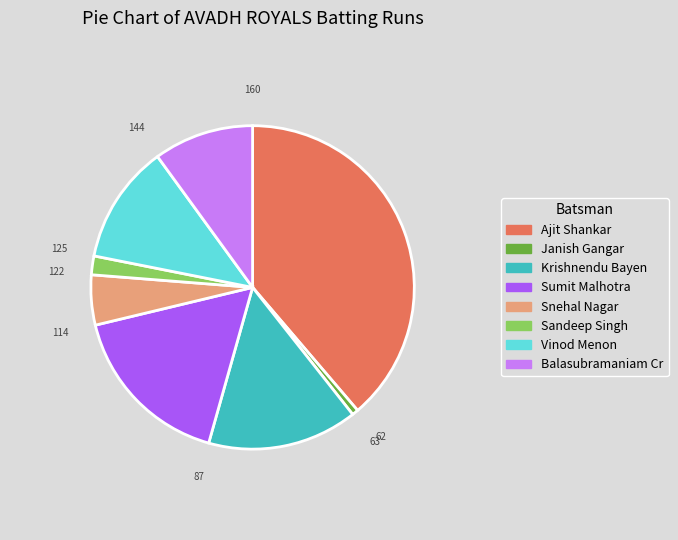

The Sumit Malhotra slice represents 17% of the pie. True or false?

True